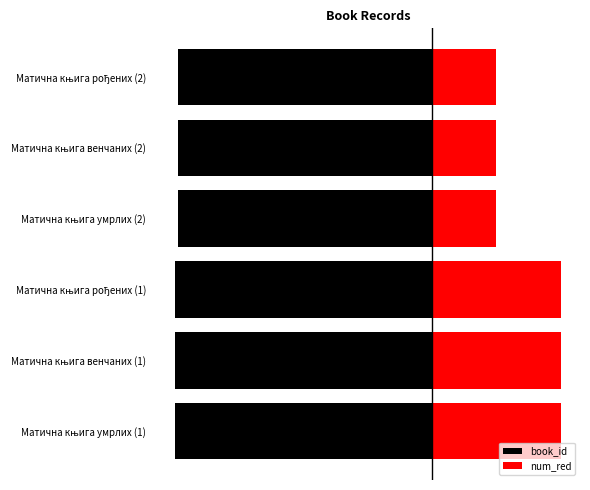

What is the sum of all num_red values?

22.5